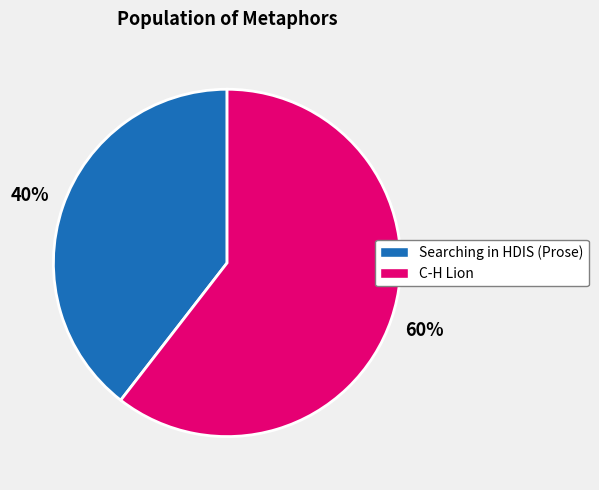

Count the number of slices in the pie.

2